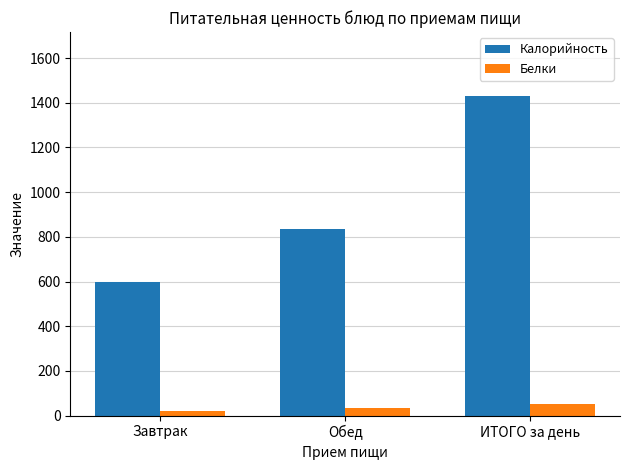

Does the chart contain any negative values?

No